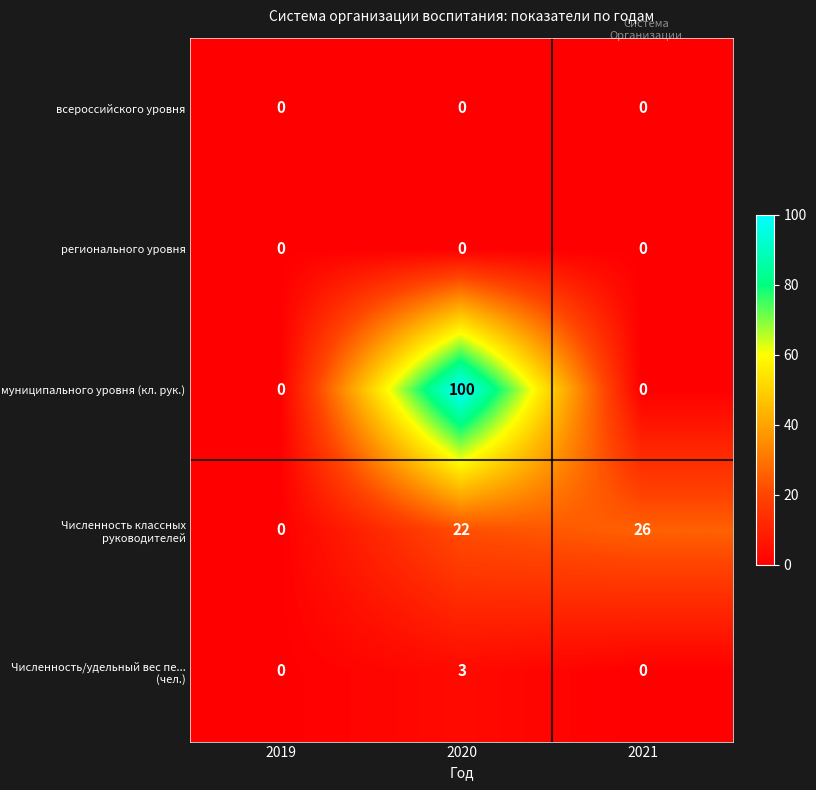

What is the difference between the maximum and minimum values in the Численность классных руководителей series?

26